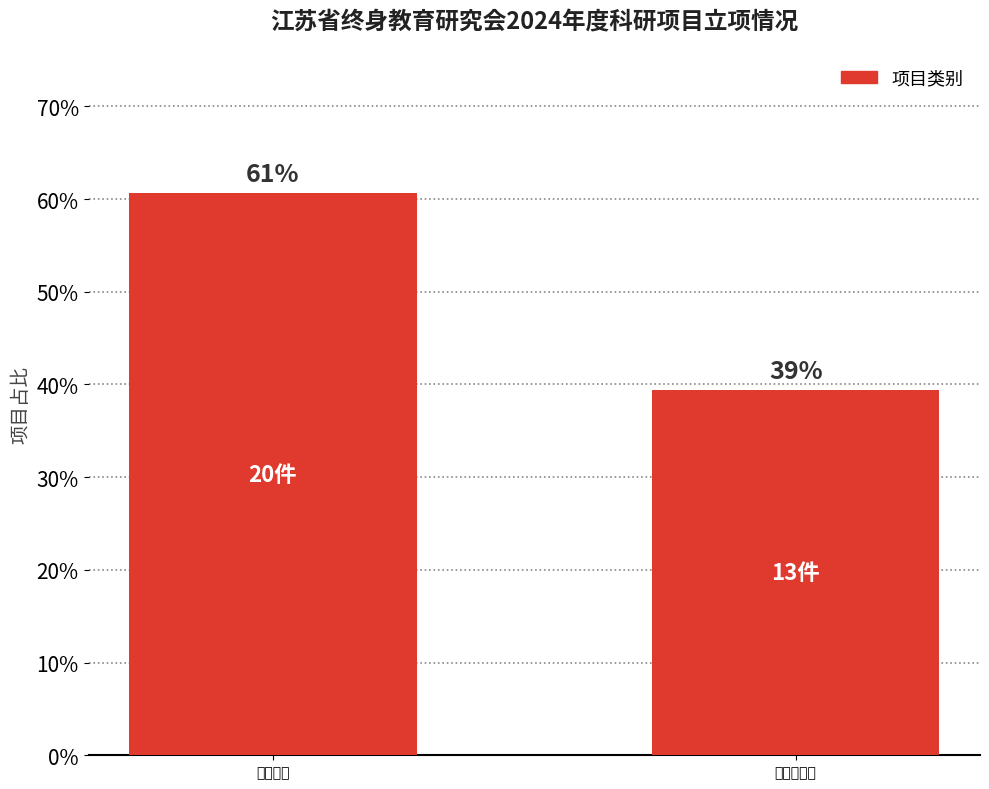

Reading left to right, extract all data points from this chart.

60.6	39.4